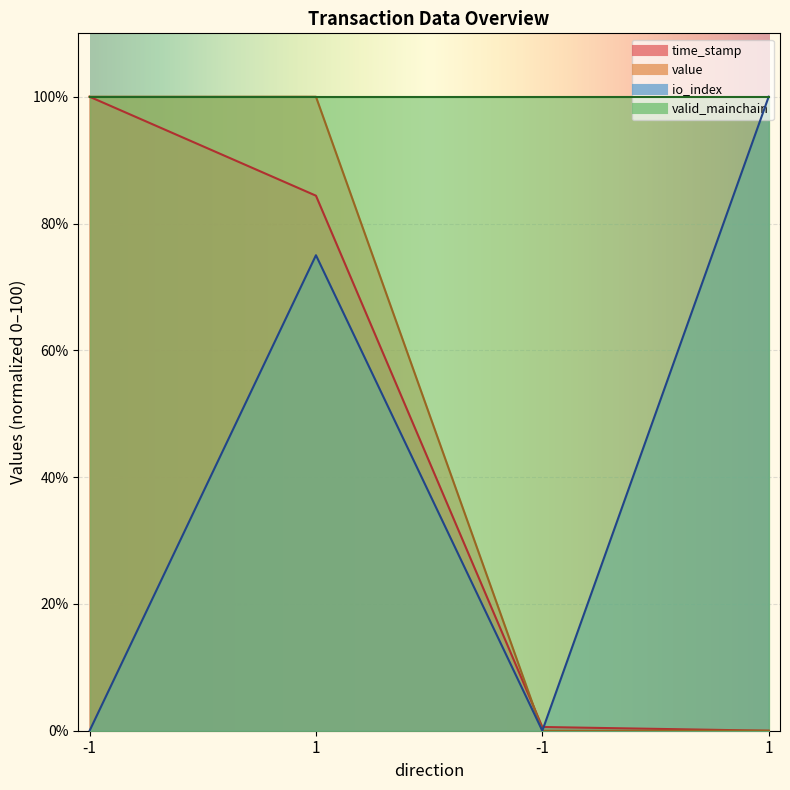

The value of time_stamp at 1 is 0.0. True or false?

True